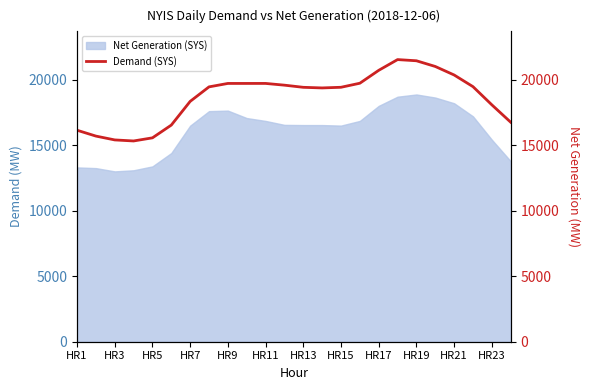

Does the chart have visible grid lines?

No